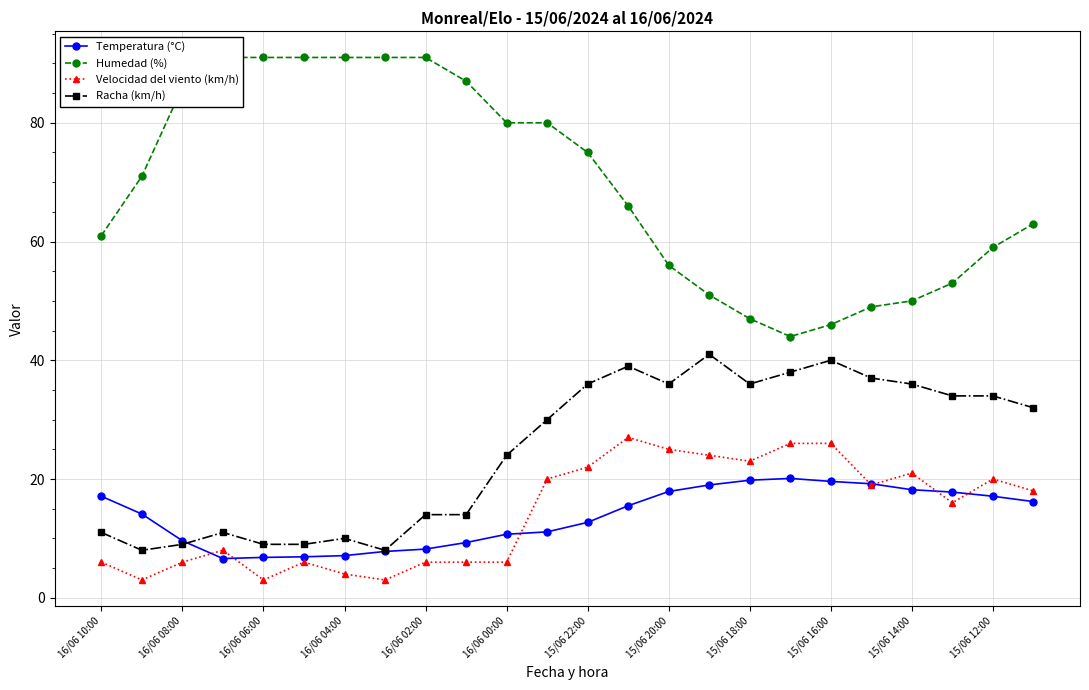

Reading left to right, what are all the values shown in this chart?

Temperatura (°C): 17.1	14.1	9.6	6.6	6.8	6.9	7.1	7.8	8.2	9.3	10.7	11.1	12.7	15.5	17.9	19.0	19.8	20.1	19.6	19.2	18.2	17.8	17.1	16.2
Humedad (%): 61.0	71.0	86.0	91.0	91.0	91.0	91.0	91.0	91.0	87.0	80.0	80.0	75.0	66.0	56.0	51.0	47.0	44.0	46.0	49.0	50.0	53.0	59.0	63.0
Velocidad del viento (km/h): 6.0	3.0	6.0	8.0	3.0	6.0	4.0	3.0	6.0	6.0	6.0	20.0	22.0	27.0	25.0	24.0	23.0	26.0	26.0	19.0	21.0	16.0	20.0	18.0
Racha (km/h): 11.0	8.0	9.0	11.0	9.0	9.0	10.0	8.0	14.0	14.0	24.0	30.0	36.0	39.0	36.0	41.0	36.0	38.0	40.0	37.0	36.0	34.0	34.0	32.0